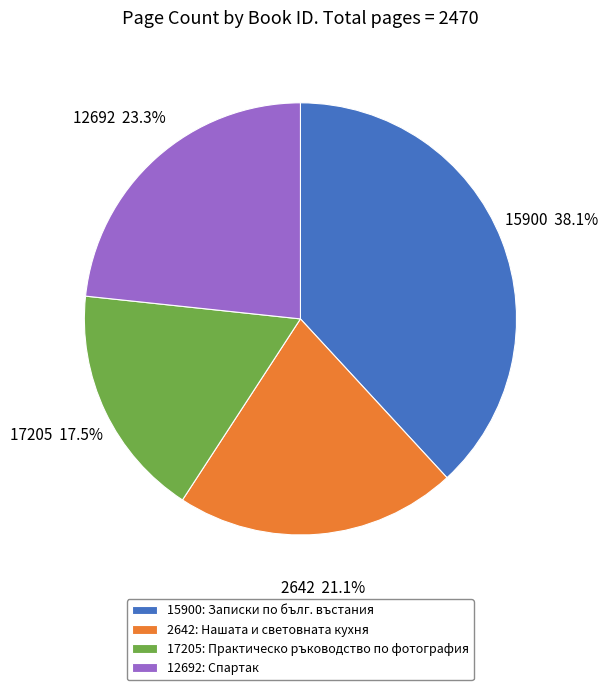

Is 17205 the majority of the pie?

No